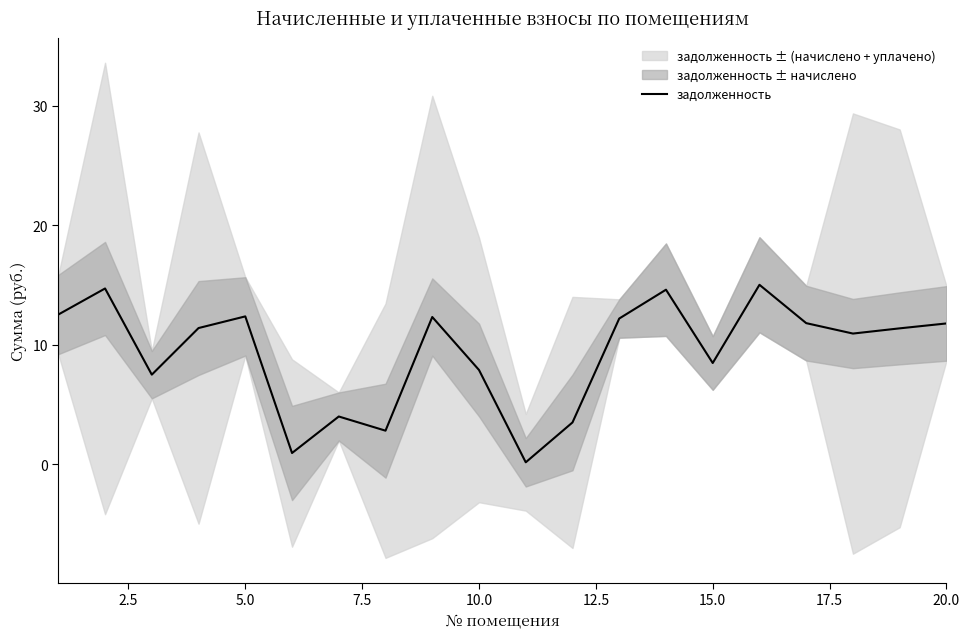

The value of задолженность at 20.0 is 11.8. True or false?

True